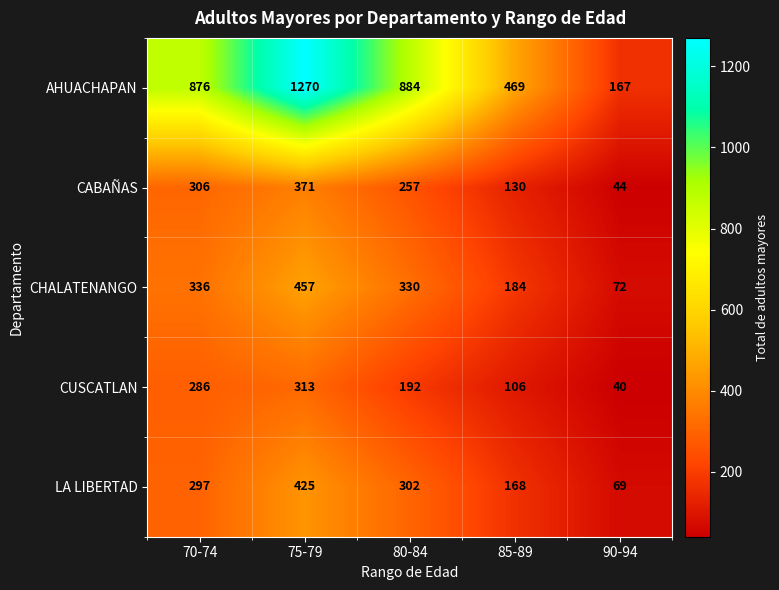

True or false: AHUACHAPAN has a value of 884 at 80-84.

True